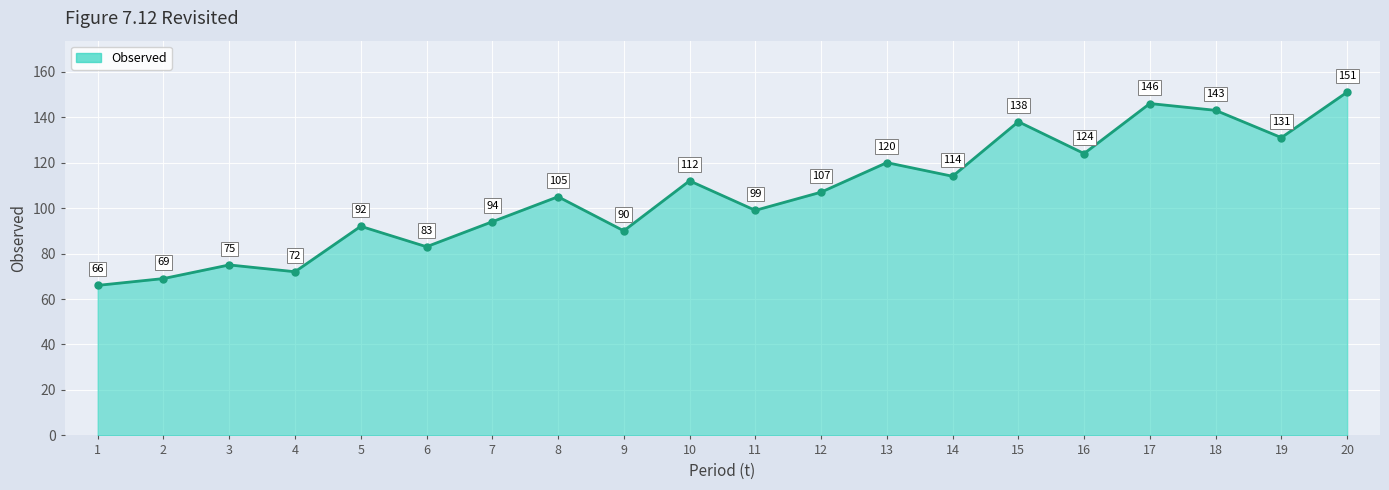

What is the difference between the maximum and minimum values?

85